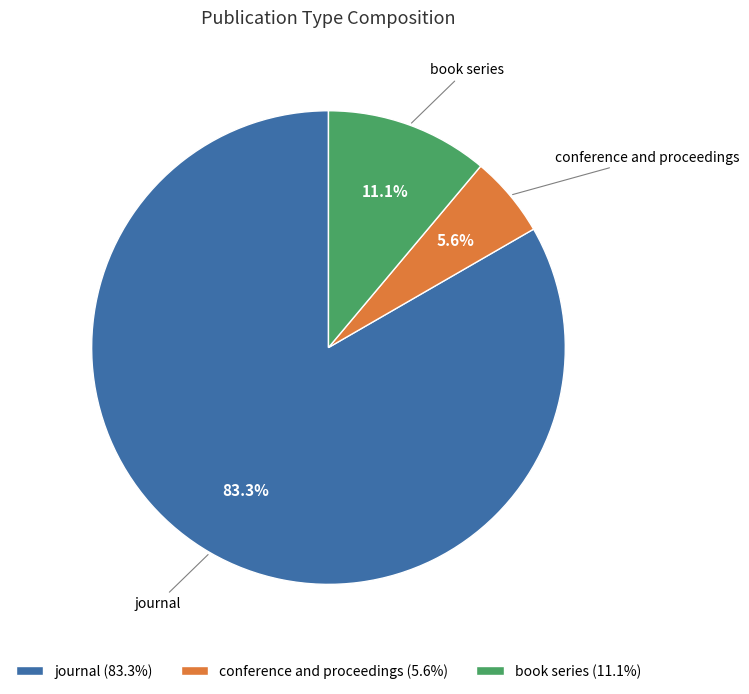

What portion of the pie excludes conference and proceedings (5.6%)?

94.4%